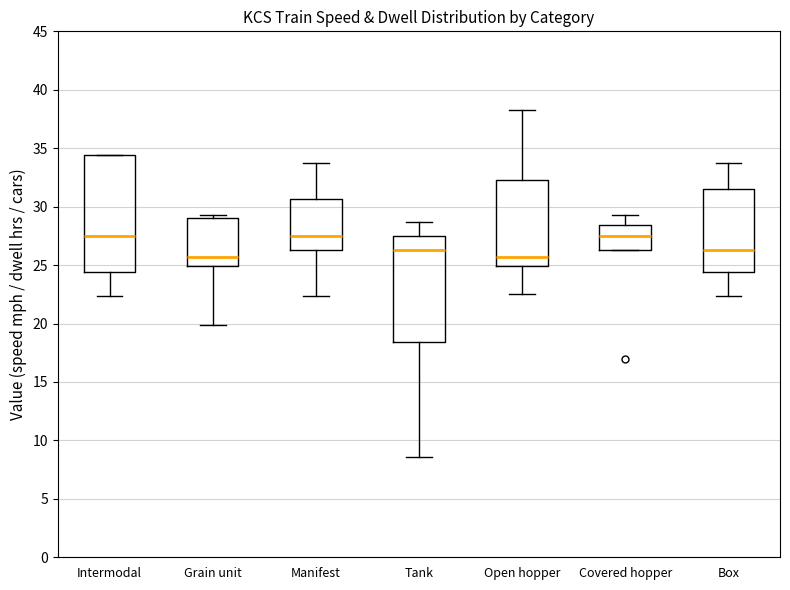

Reading left to right, read every box against the y-axis: the position of its median line, the range the box covers, and the ends of its whiskers. The values are not printed on the chart, so give them approximately, as read against the axis.

Intermodal: median 27.5, box 24.5 to 34.5, whiskers 22.5 to 34.5
Grain unit: median 25.5, box 25.0 to 29.0, whiskers 20.0 to 29.5
Manifest: median 27.5, box 26.5 to 30.5, whiskers 22.5 to 34.0
Tank: median 26.5, box 18.5 to 27.5, whiskers 8.5 to 28.5
Open hopper: median 25.5, box 25.0 to 32.5, whiskers 22.5 to 38.5
Covered hopper: median 27.5, box 26.5 to 28.5, whiskers 26.5 to 29.5
Box: median 26.5, box 24.5 to 31.5, whiskers 22.5 to 34.0